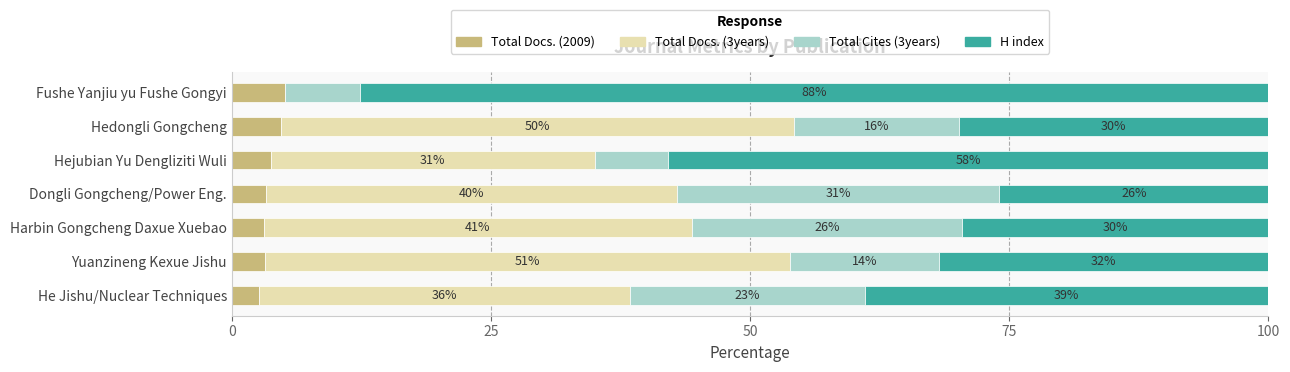

What is the maximum value for Total Docs. (2009)?

5.1